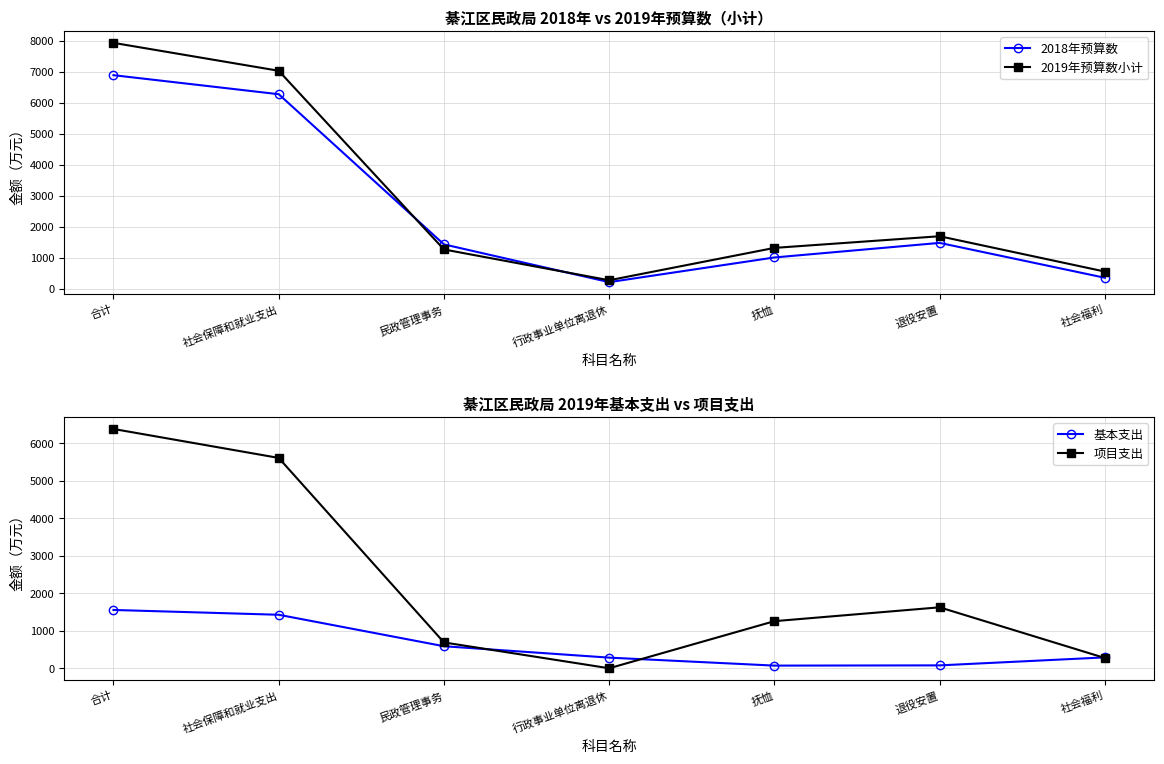

Reading left to right, what are all the values shown in this chart?

2018年预算数: 合计=6895.1	社会保障和就业支出=6281.4	民政管理事务=1440.5	行政事业单位离退休=222.5	抚恤=1018.6	退役安置=1488.2	社会福利=363.5
2019年预算数小计: 合计=7937.3	社会保障和就业支出=7036.9	民政管理事务=1276.8	行政事业单位离退休=283.5	抚恤=1327.0	退役安置=1702.7	社会福利=563.3
基本支出: 合计=1555.1	社会保障和就业支出=1426.8	民政管理事务=587.6	行政事业单位离退休=283.5	抚恤=70.9	退役安置=77.2	社会福利=289.9
项目支出: 合计=6382.2	社会保障和就业支出=5610.1	民政管理事务=689.2	行政事业单位离退休=0.0	抚恤=1256.1	退役安置=1625.5	社会福利=273.4